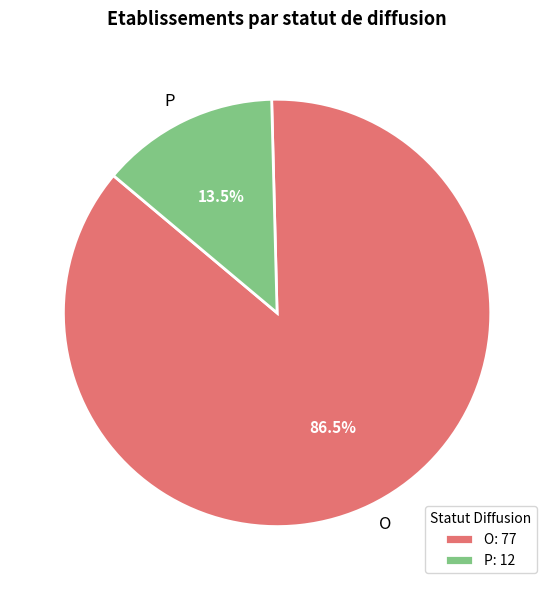

Approximately how many times larger is the value at P compared to O?

0.2